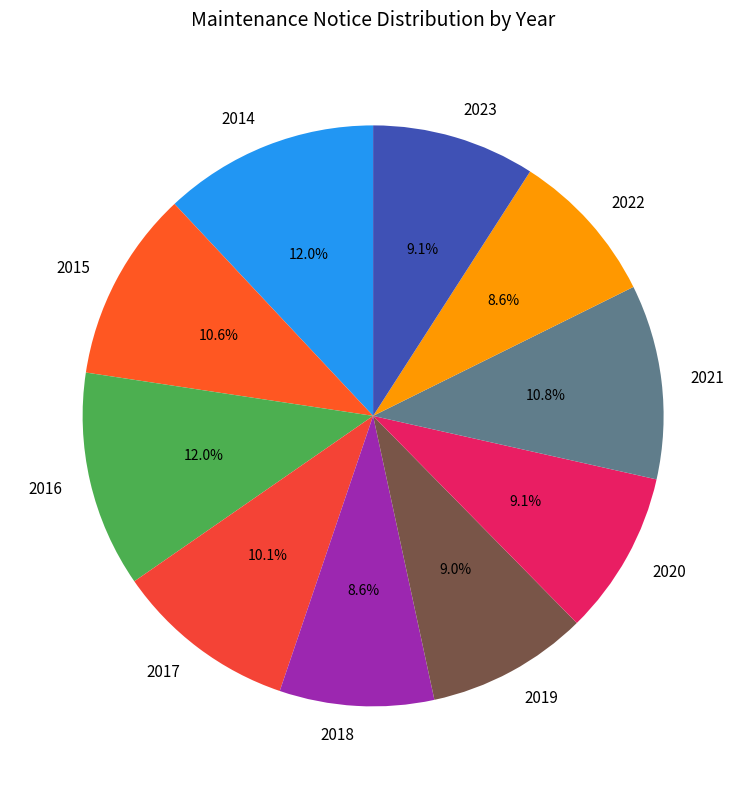

To the nearest percent, what percentage of the pie is 2015?

11%